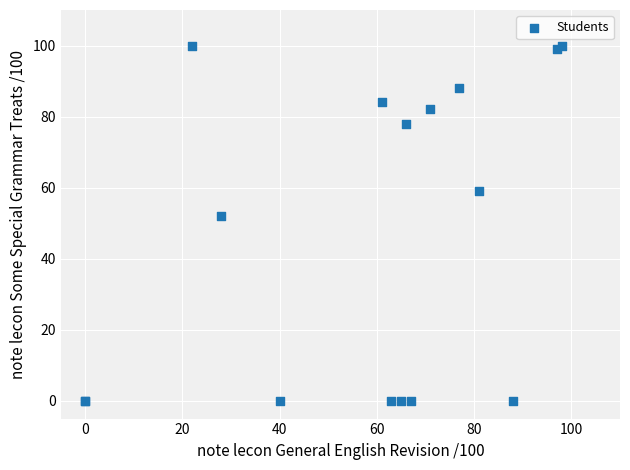

What Y value in the scatter plot is closest to 50?

52